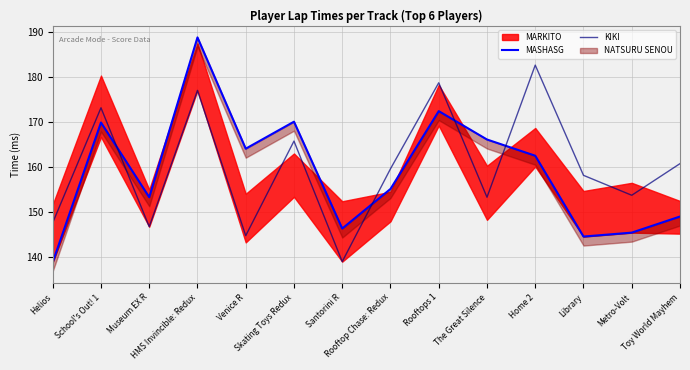

Which series ends up on top after the final intersection of KIKI and MASHASG?

KIKI